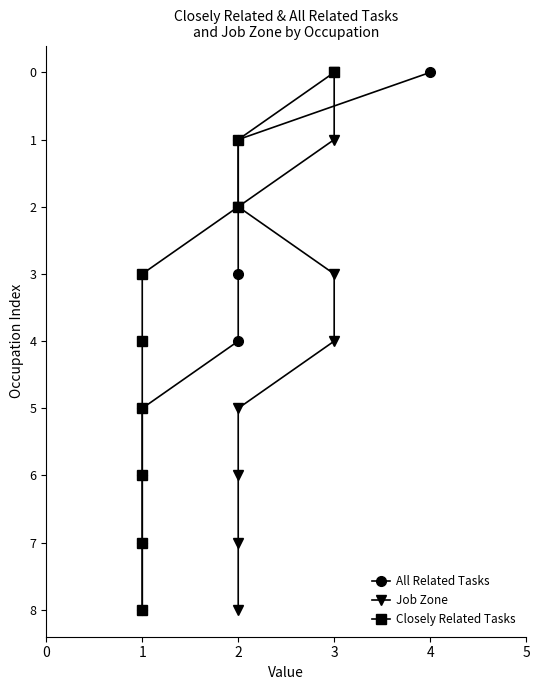

What is the value of the Job Zone point at the 4th from the left?

3